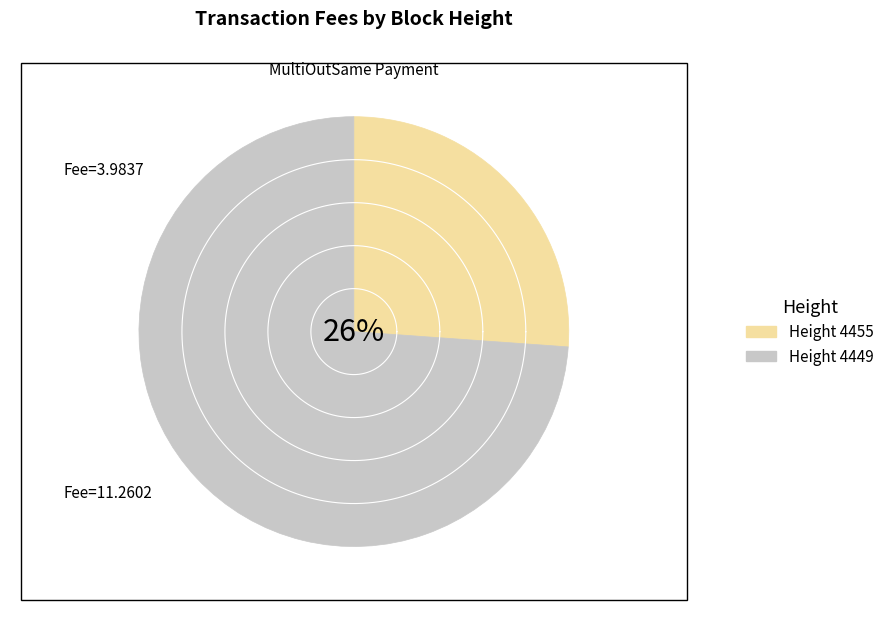

How much of the chart is everything except 4455?

73.9%